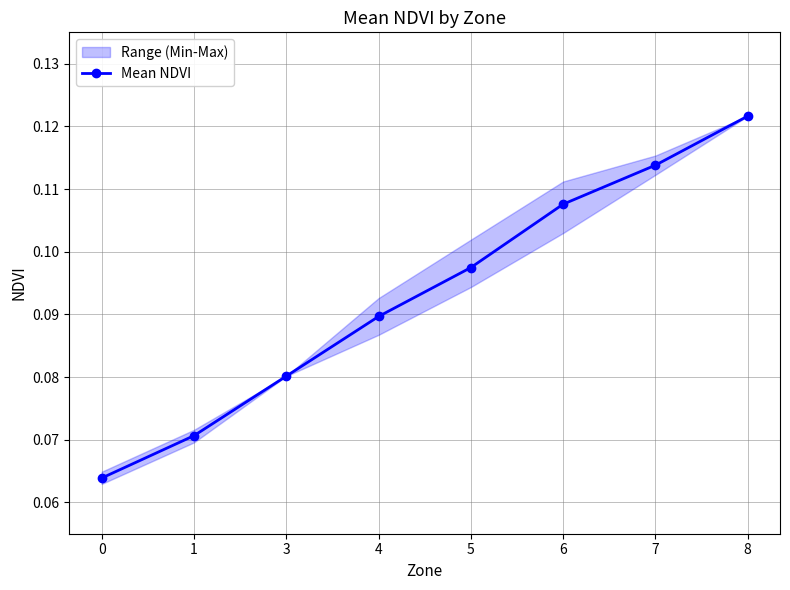

Reading left to right, list all the values displayed in this chart.

0.1	0.1	0.1	0.1	0.1	0.1	0.1	0.1